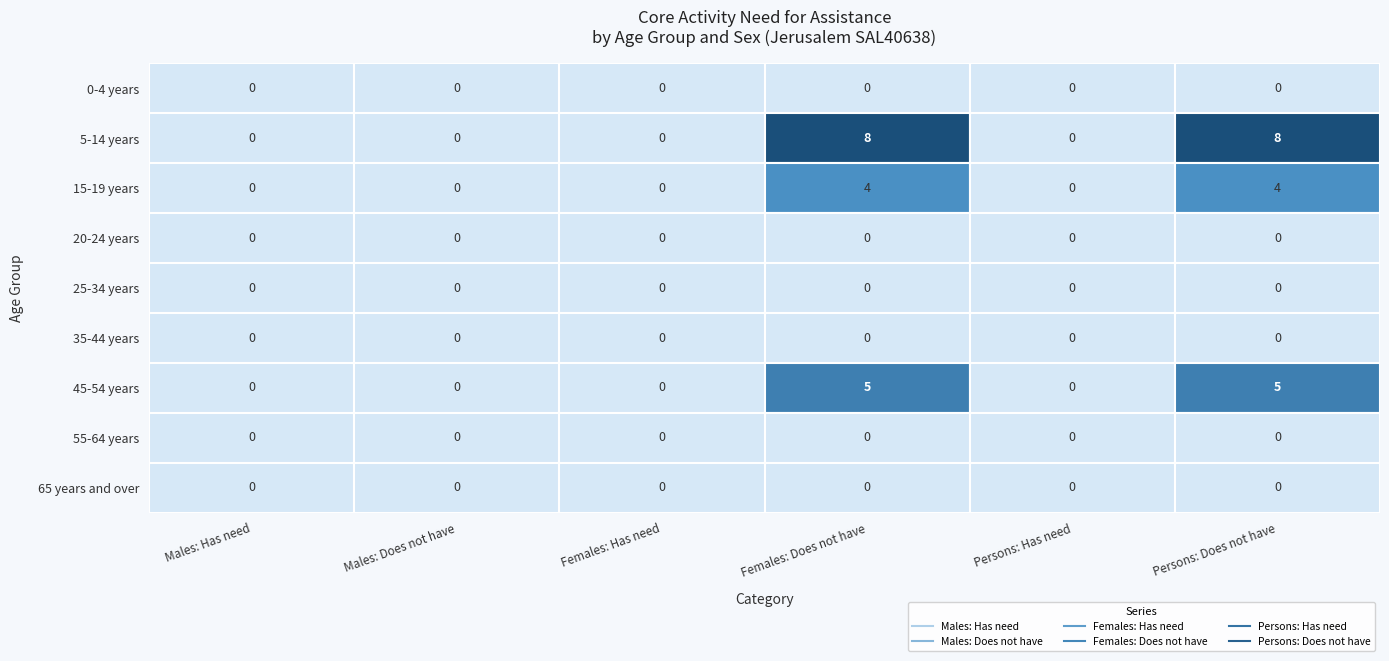

Which label corresponds to the smallest value in the chart?

0-4 years